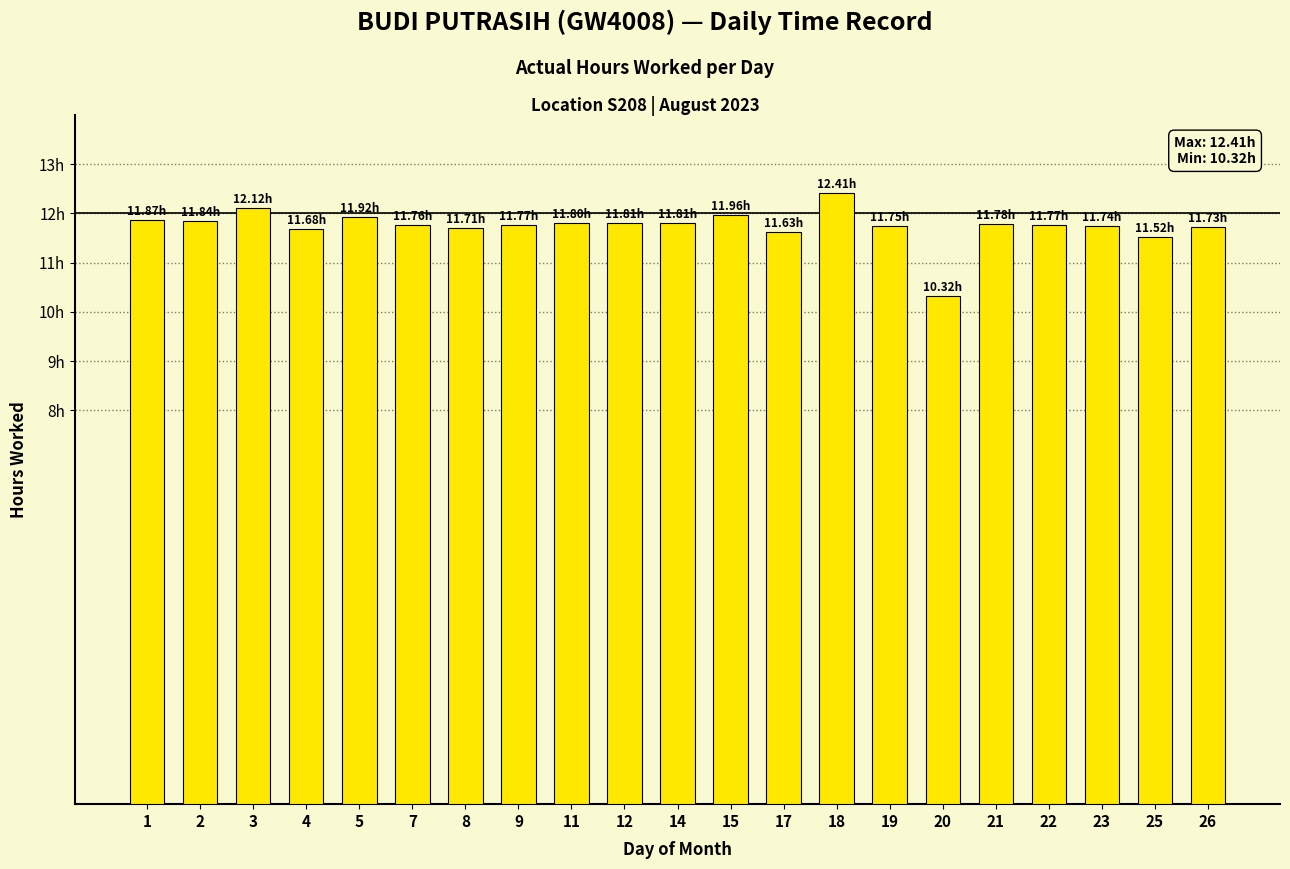

Is it true that the value at 17 is 15.7?

False